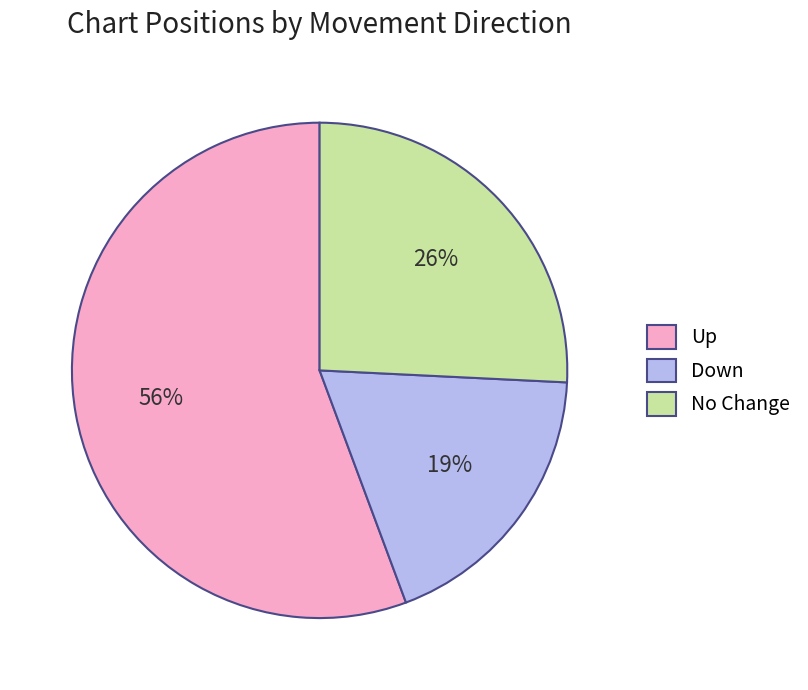

What is the largest slice in the pie chart?

Up